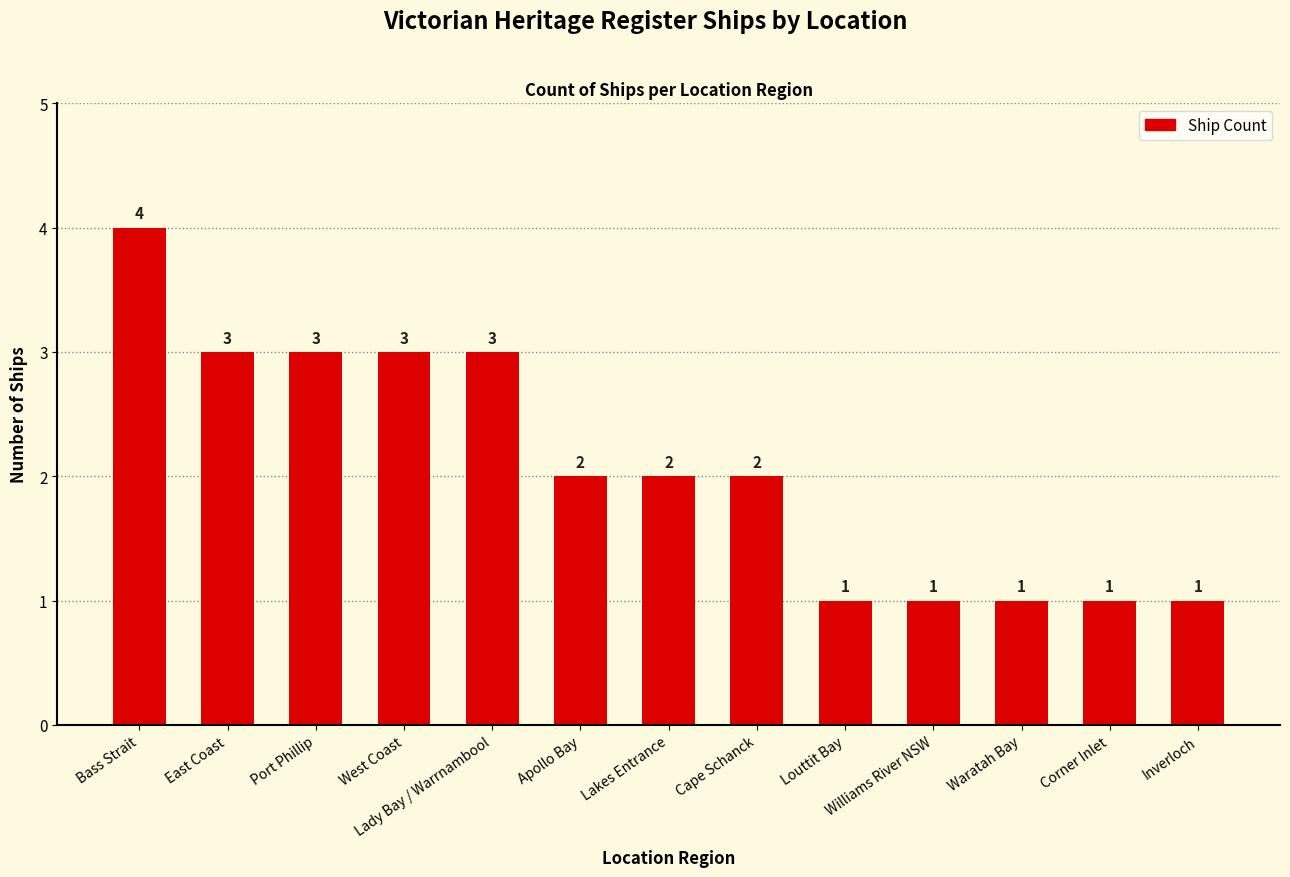

What is the difference between the maximum and minimum values?

3